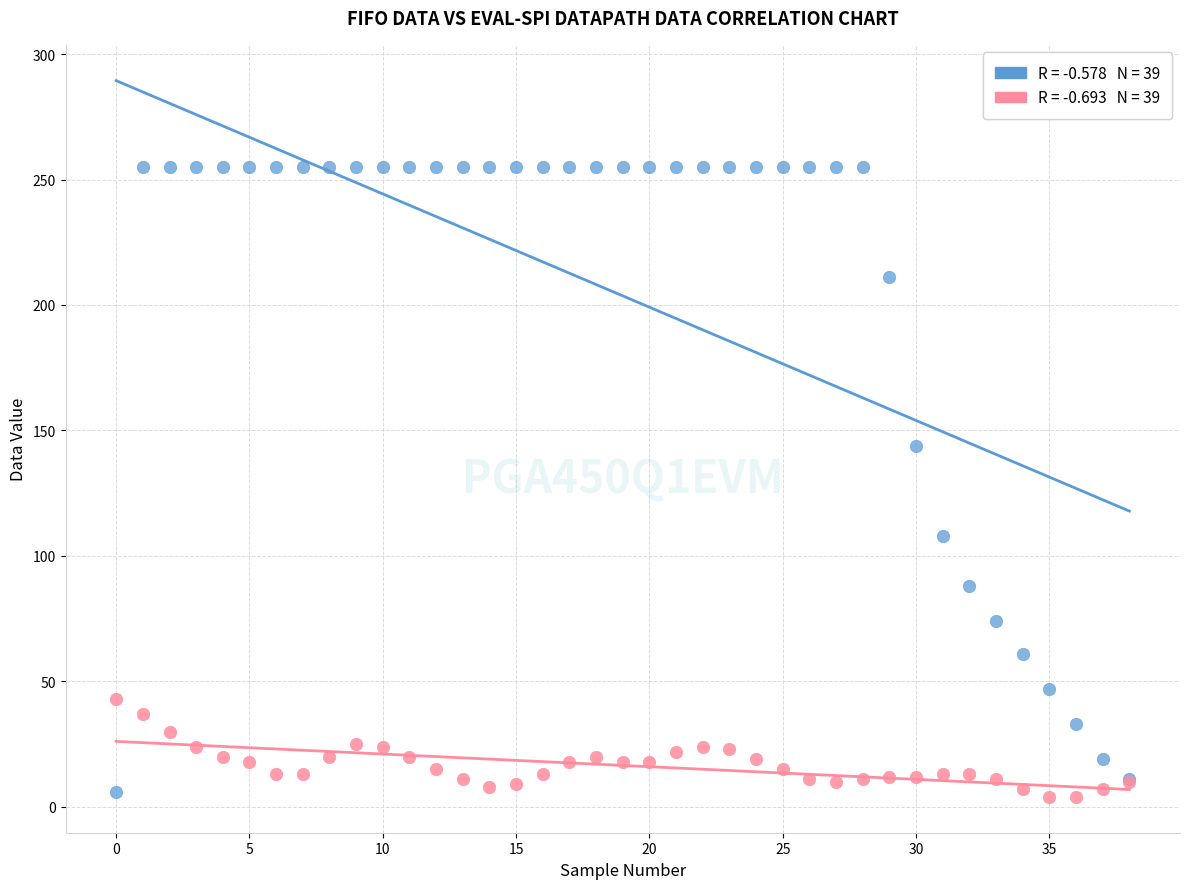

Across all series, what Y value is closest to 129?

144